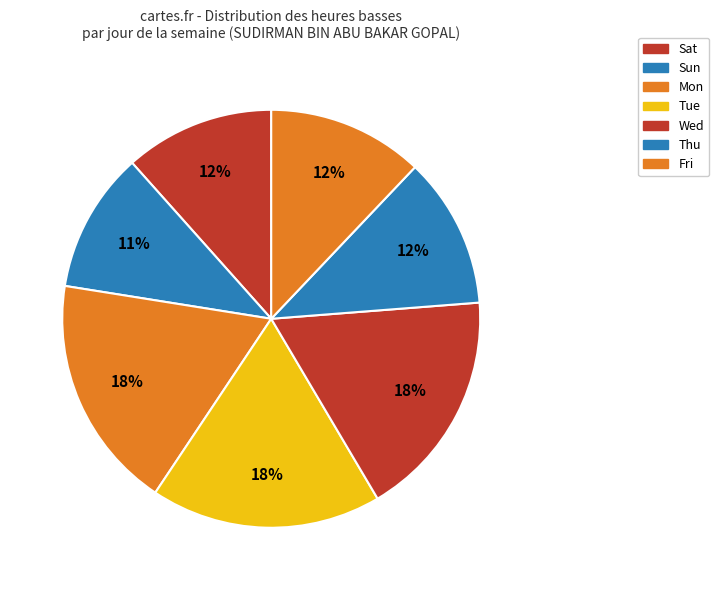

What is the smallest slice in the pie chart?

Sun